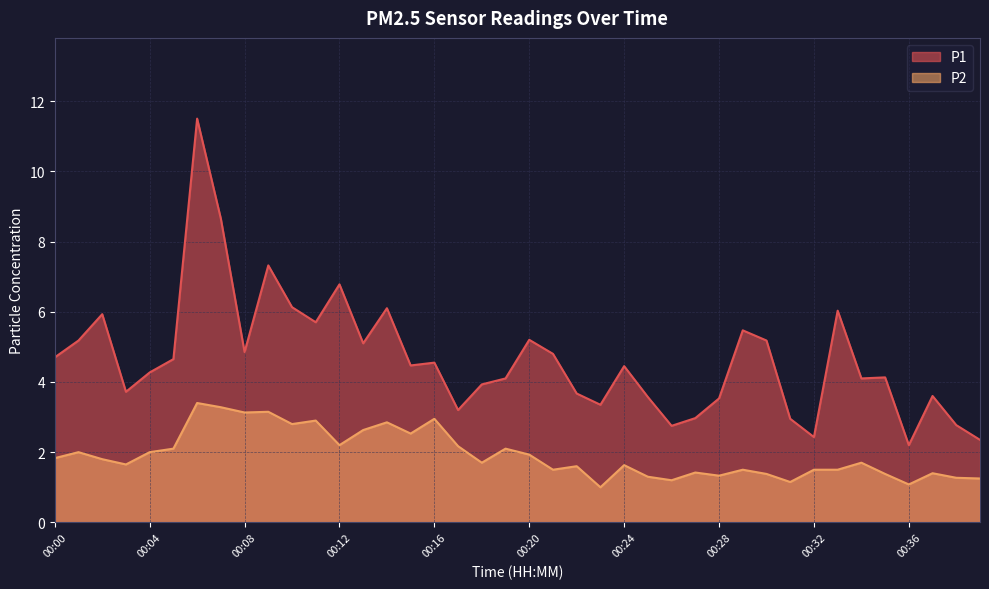

Reading left to right, list all the values displayed in this chart.

P1: 4.7	5.2	5.9	3.7	4.3	4.7	11.5	8.7	4.8	7.3	6.1	5.7	6.8	5.1	6.1	4.5	4.5	3.2	3.9	4.1	5.2	4.8	3.7	3.4	4.5	3.6	2.8	3.0	3.5	5.5	5.2	3.0	2.4	6.0	4.1	4.1	2.2	3.6	2.8	2.4
P2: 1.8	2.0	1.8	1.6	2.0	2.1	3.4	3.3	3.1	3.1	2.8	2.9	2.2	2.6	2.9	2.5	3.0	2.2	1.7	2.1	1.9	1.5	1.6	1.0	1.6	1.3	1.2	1.4	1.3	1.5	1.4	1.1	1.5	1.5	1.7	1.4	1.1	1.4	1.3	1.2